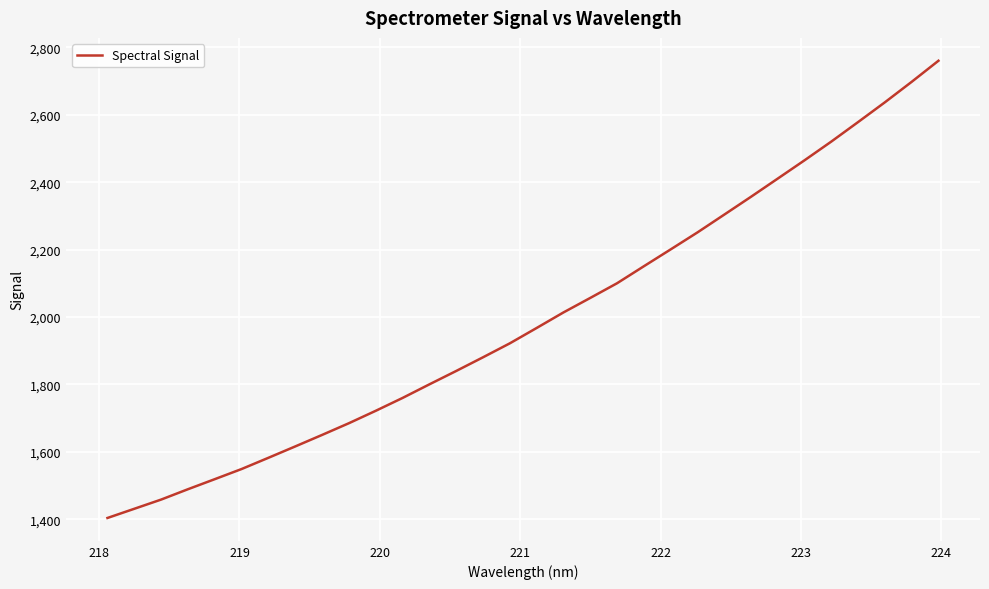

How many lines are shown in the chart?

1